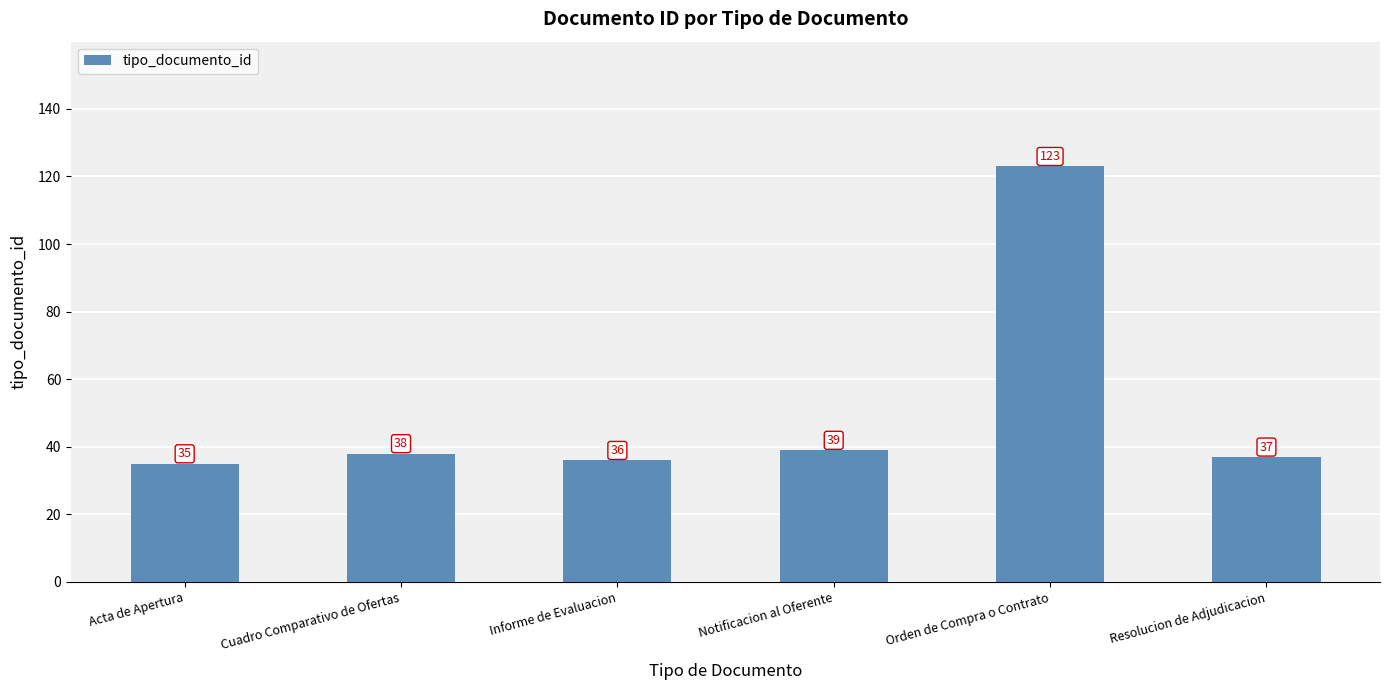

List the labels in order of value, smallest first.

Acta de Apertura, Informe de Evaluacion, Resolucion de Adjudicacion, Cuadro Comparativo de Ofertas, Notificacion al Oferente, Orden de Compra o Contrato